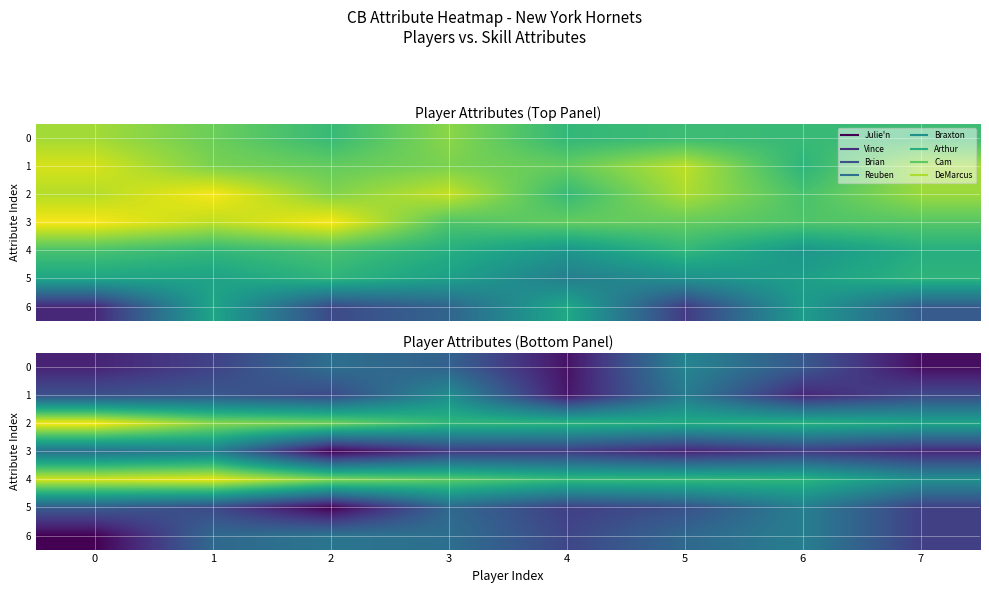

What is the difference between the second highest and minimum values in the 5 series?

27